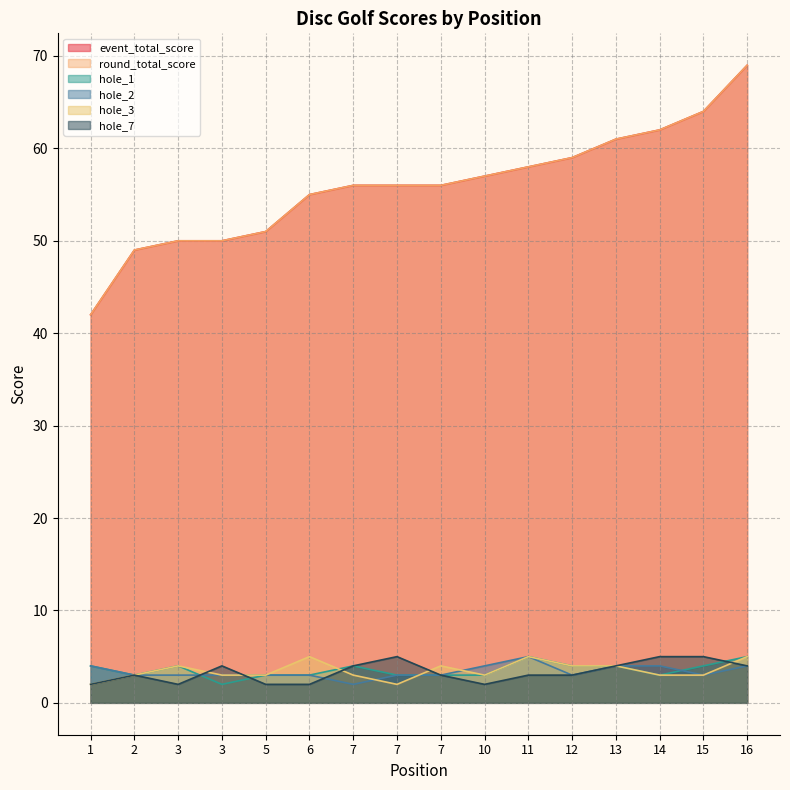

What is the value of the event_total_score point at the 4th from the left?

50